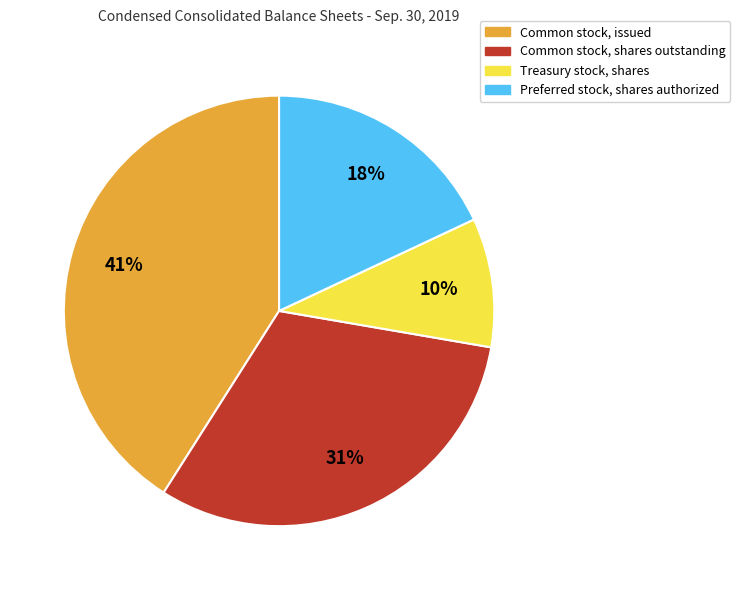

What is the ratio of the value at Common stock, issued to the value at Common stock, shares outstanding?

1.3